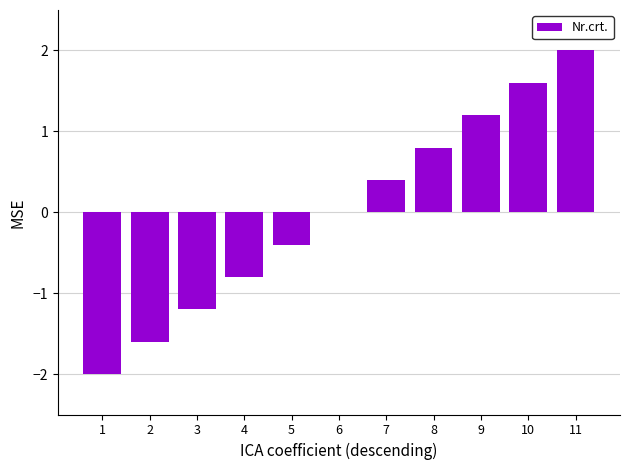

Reading left to right, transcribe all the data shown in this chart.

-2.0	-1.6	-1.2	-0.8	-0.4	0.0	0.4	0.8	1.2	1.6	2.0